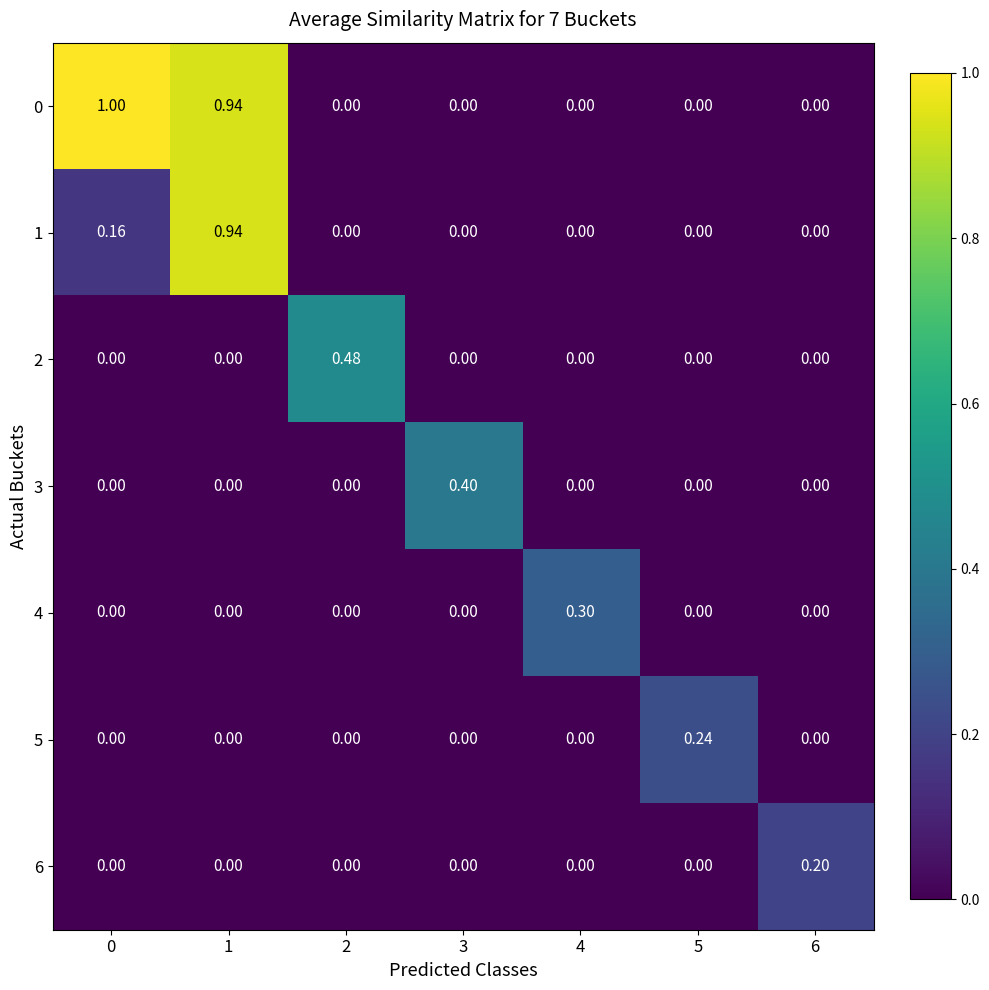

Reading left to right, list all the values displayed in this chart.

0: 0=1.0	1=0.9	2=0.0	3=0.0	4=0.0	5=0.0	6=0.0
1: 0=0.2	1=0.9	2=0.0	3=0.0	4=0.0	5=0.0	6=0.0
2: 0=0.0	1=0.0	2=0.5	3=0.0	4=0.0	5=0.0	6=0.0
3: 0=0.0	1=0.0	2=0.0	3=0.4	4=0.0	5=0.0	6=0.0
4: 0=0.0	1=0.0	2=0.0	3=0.0	4=0.3	5=0.0	6=0.0
5: 0=0.0	1=0.0	2=0.0	3=0.0	4=0.0	5=0.2	6=0.0
6: 0=0.0	1=0.0	2=0.0	3=0.0	4=0.0	5=0.0	6=0.2